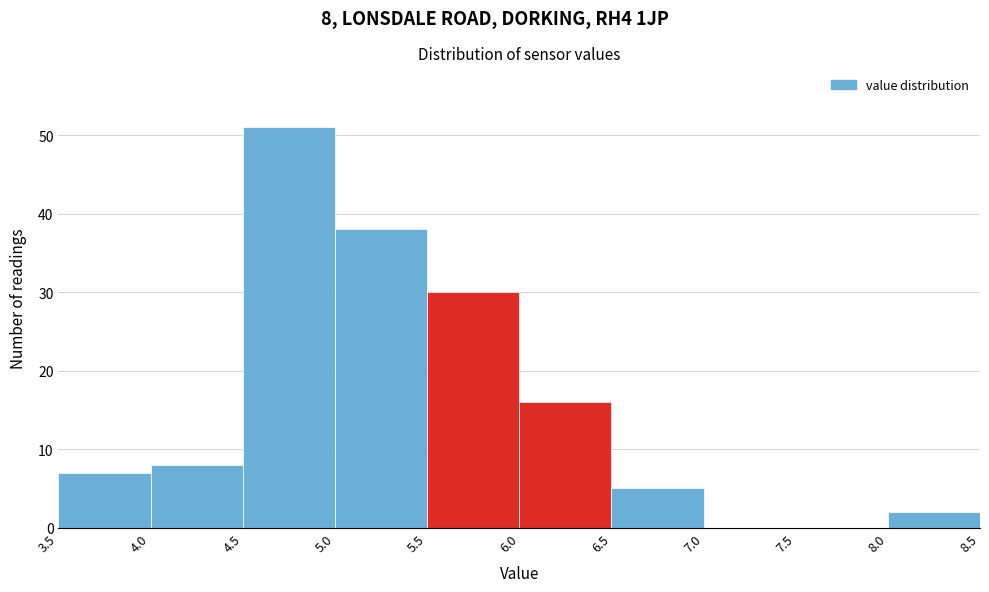

Over which range of the x-axis is the bar tallest?

4.5 to 5.0